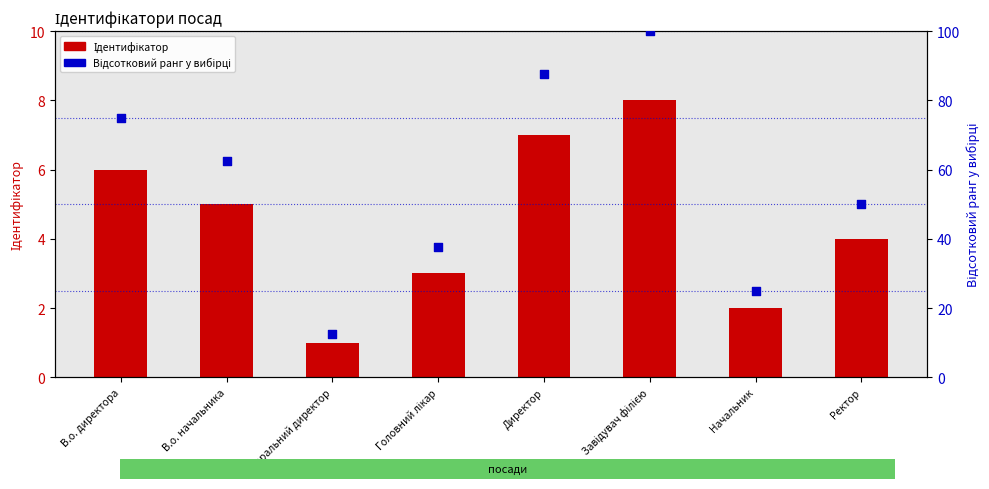

Which series contains the lowest Y value?

Ідентифікатор